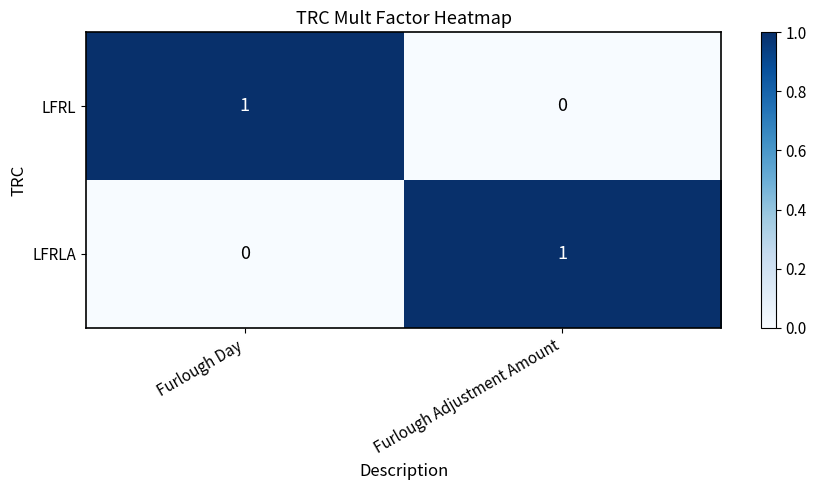

The value of LFRLA at Furlough Day is -1. True or false?

False